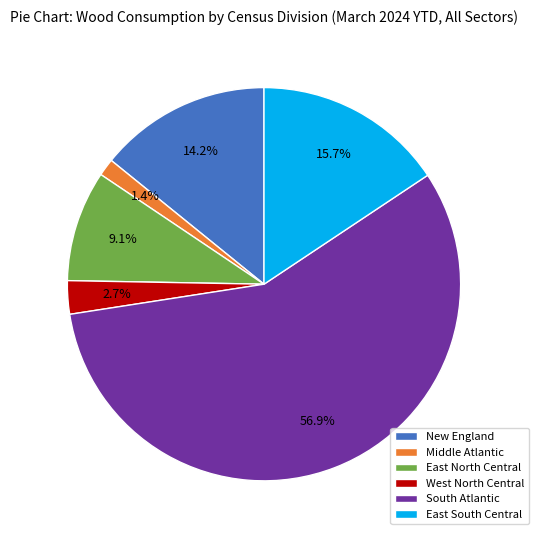

Count the number of slices in the pie.

6